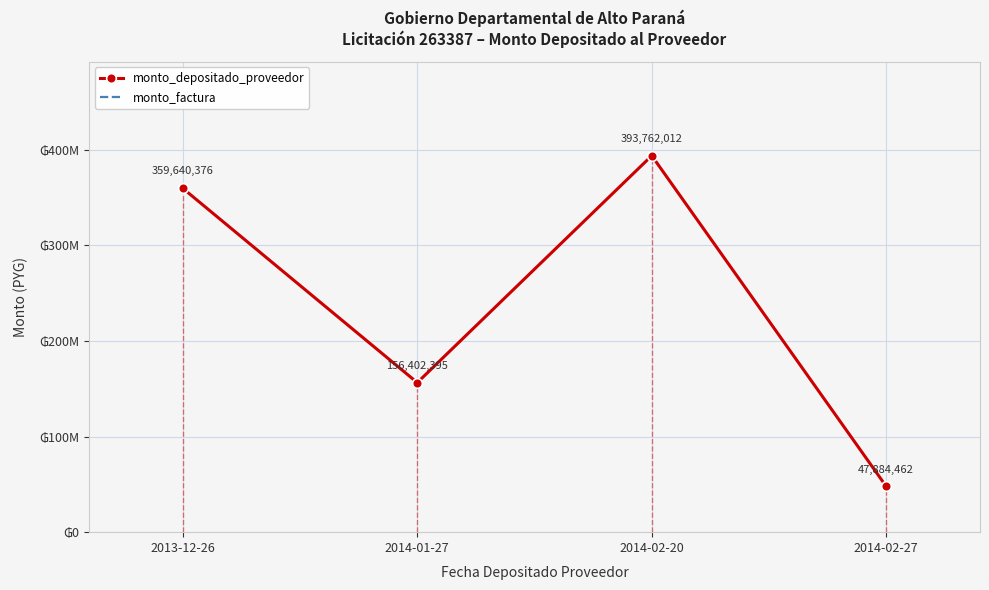

What is the change in value from 2014-01-27 to 2014-02-20?

+237359617